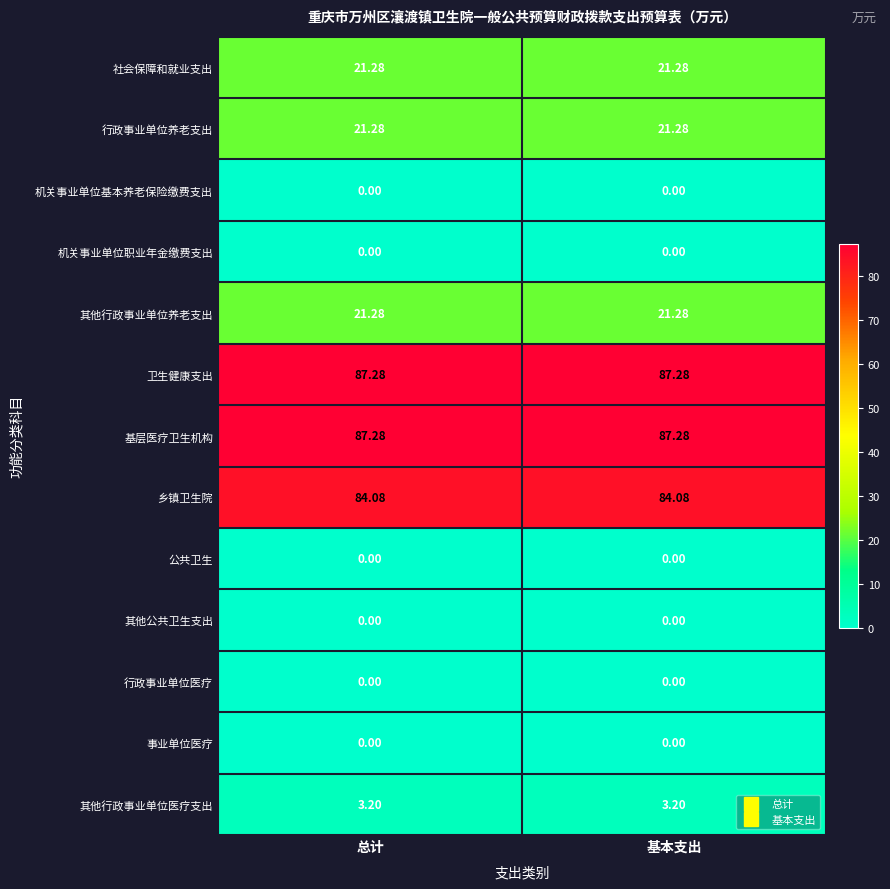

Reading left to right, transcribe all the data shown in this chart.

社会保障和就业支出: 总计=21.3	基本支出=21.3
行政事业单位养老支出: 总计=21.3	基本支出=21.3
机关事业单位基本养老保险缴费支出: 总计=0.0	基本支出=0.0
机关事业单位职业年金缴费支出: 总计=0.0	基本支出=0.0
其他行政事业单位养老支出: 总计=21.3	基本支出=21.3
卫生健康支出: 总计=87.3	基本支出=87.3
基层医疗卫生机构: 总计=87.3	基本支出=87.3
乡镇卫生院: 总计=84.1	基本支出=84.1
公共卫生: 总计=0.0	基本支出=0.0
其他公共卫生支出: 总计=0.0	基本支出=0.0
行政事业单位医疗: 总计=0.0	基本支出=0.0
事业单位医疗: 总计=0.0	基本支出=0.0
其他行政事业单位医疗支出: 总计=3.2	基本支出=3.2